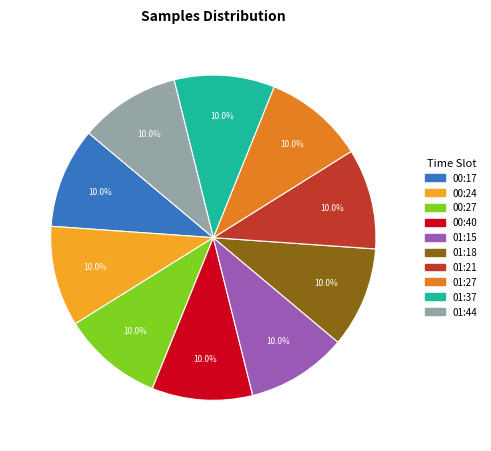

Is there a majority slice in this chart?

No